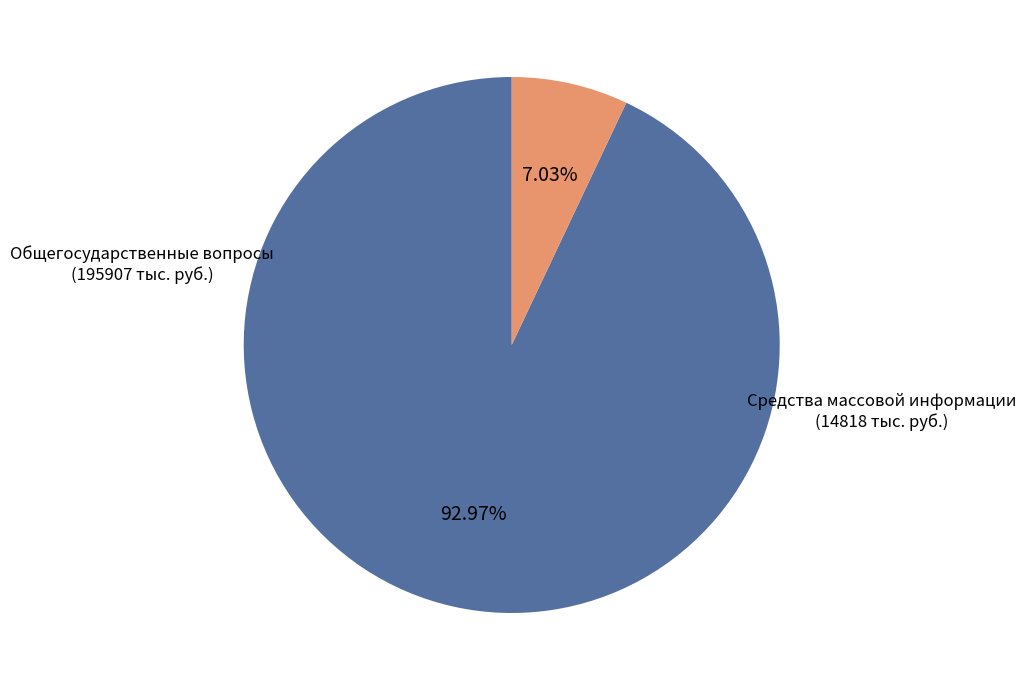

Does any single category account for the majority?

Yes